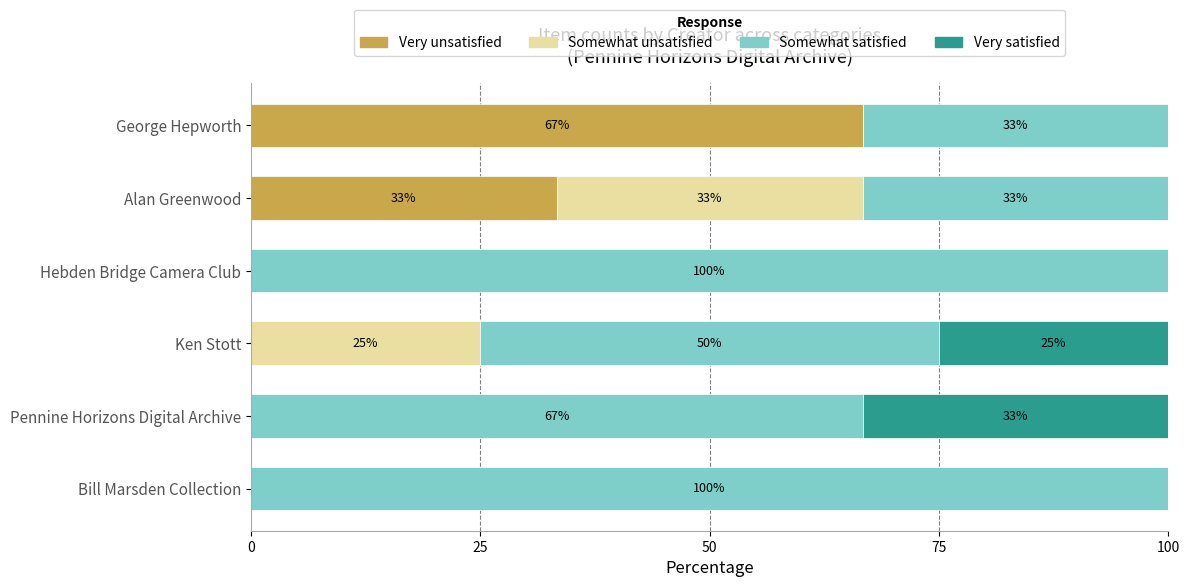

The value of Very unsatisfied at Alan Greenwood is 33.3. True or false?

True